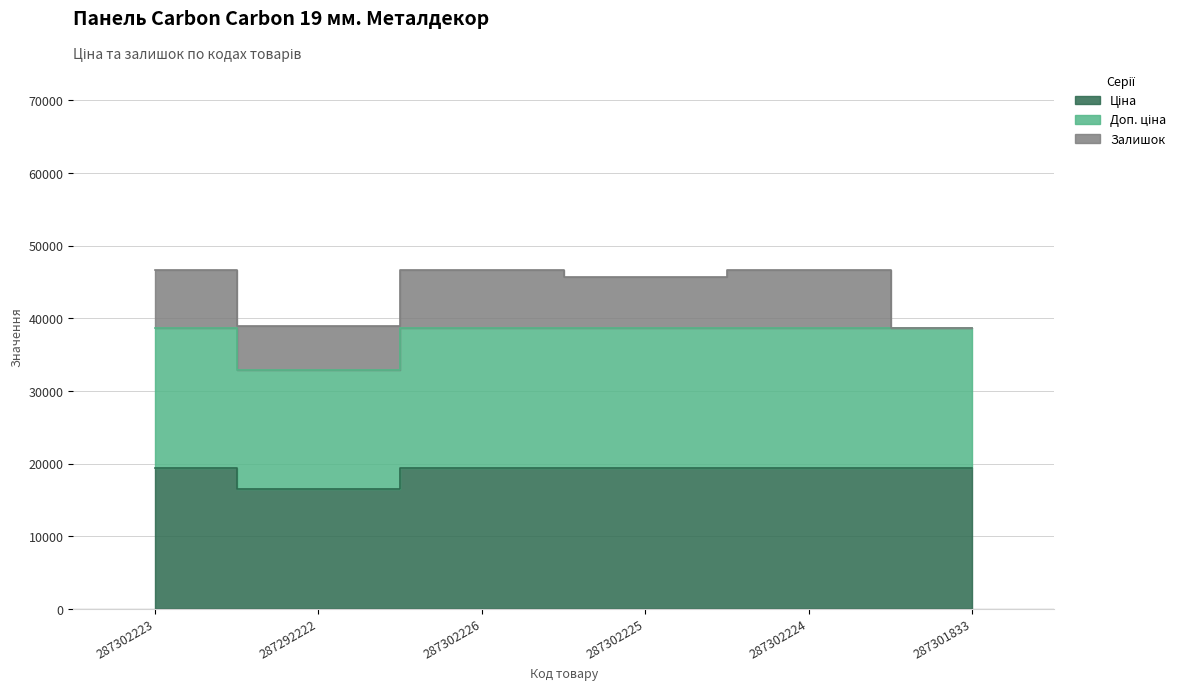

The value of Ціна at 287301833 is 19343.1. True or false?

True